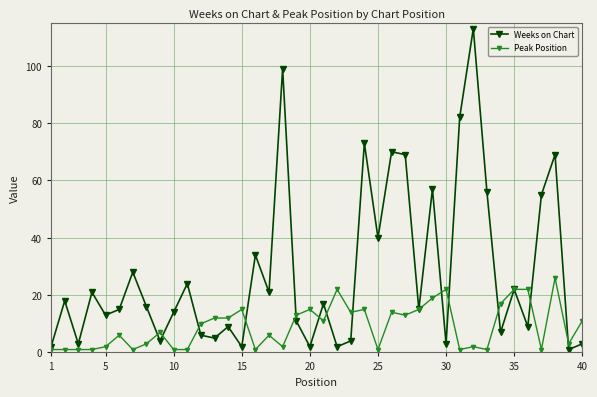

Which series has the widest spread of values?

Weeks on Chart